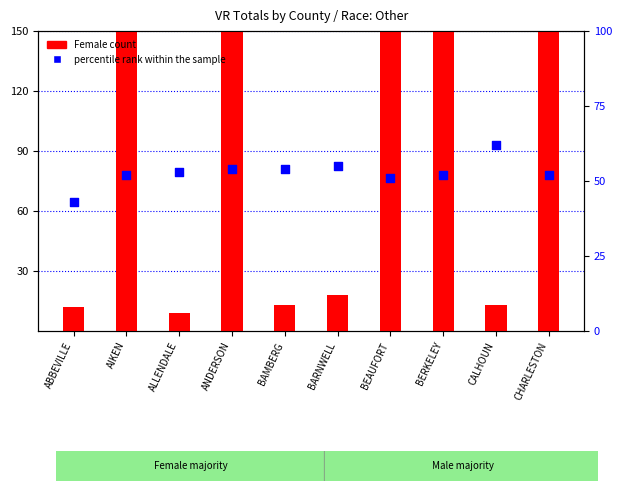

Which series has the largest total across all categories?

Female count